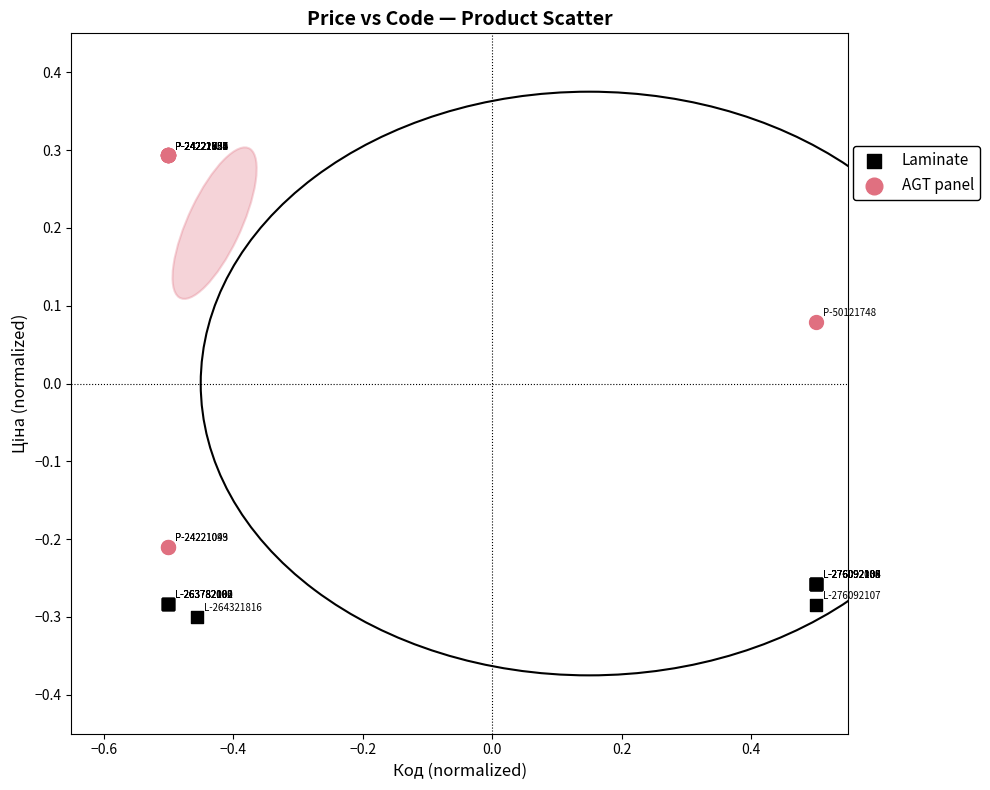

Which series has the largest Y range (max minus min)?

AGT panel